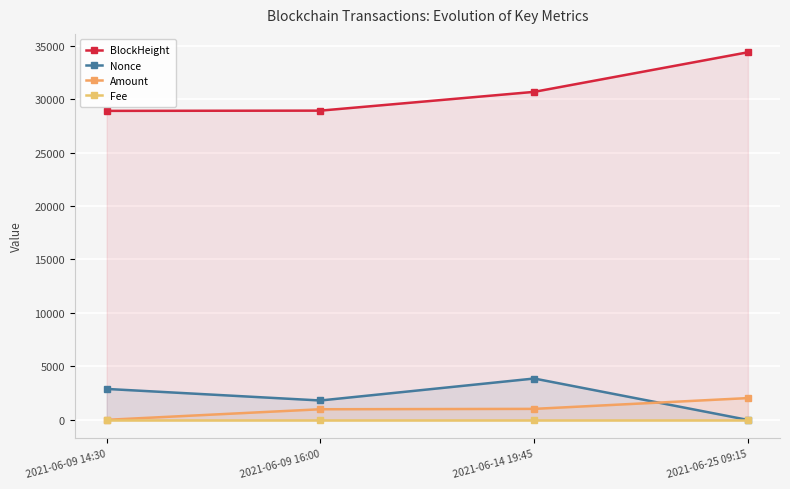

Which has a higher value, 2021-06-09 16:00 or 2021-06-14 19:45?

2021-06-14 19:45